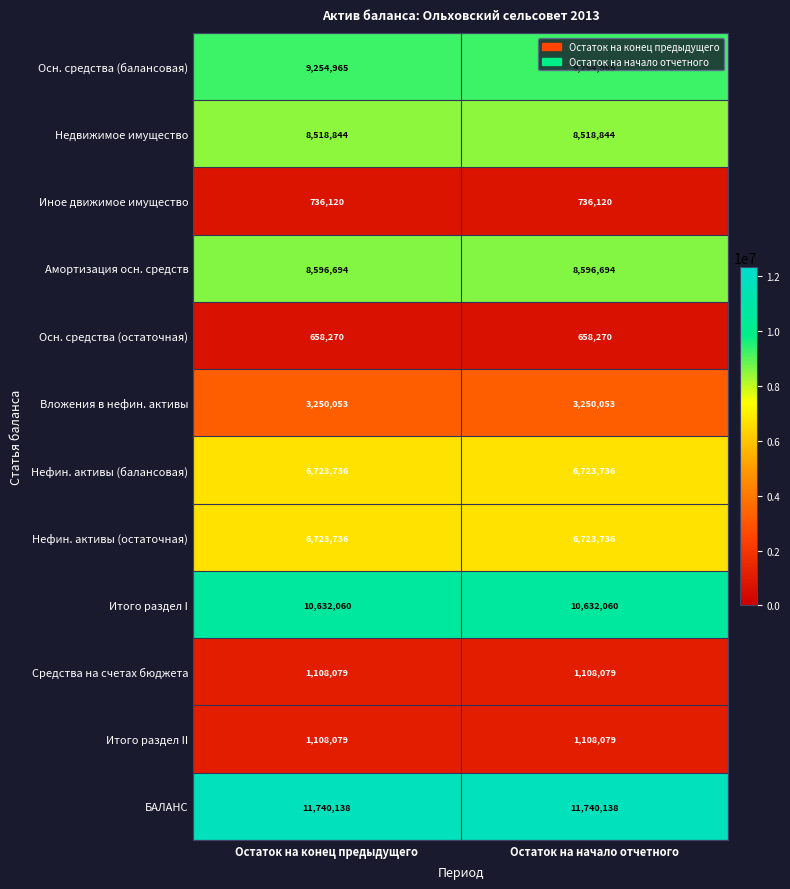

What is the spread (max minus min) of values at Остаток на конец предыдущего?

11081868